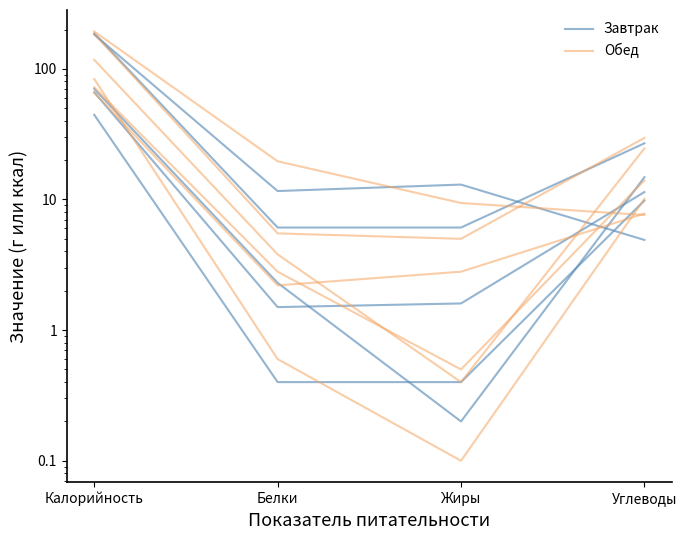

At how many categories does at least one series exceed 140?

1